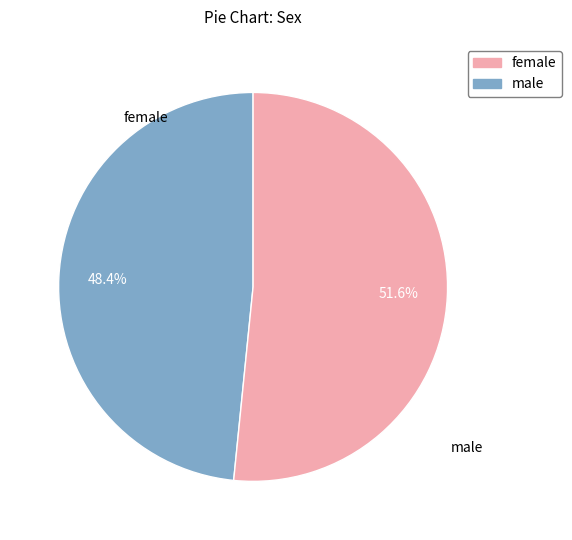

Is male the majority of the pie?

No